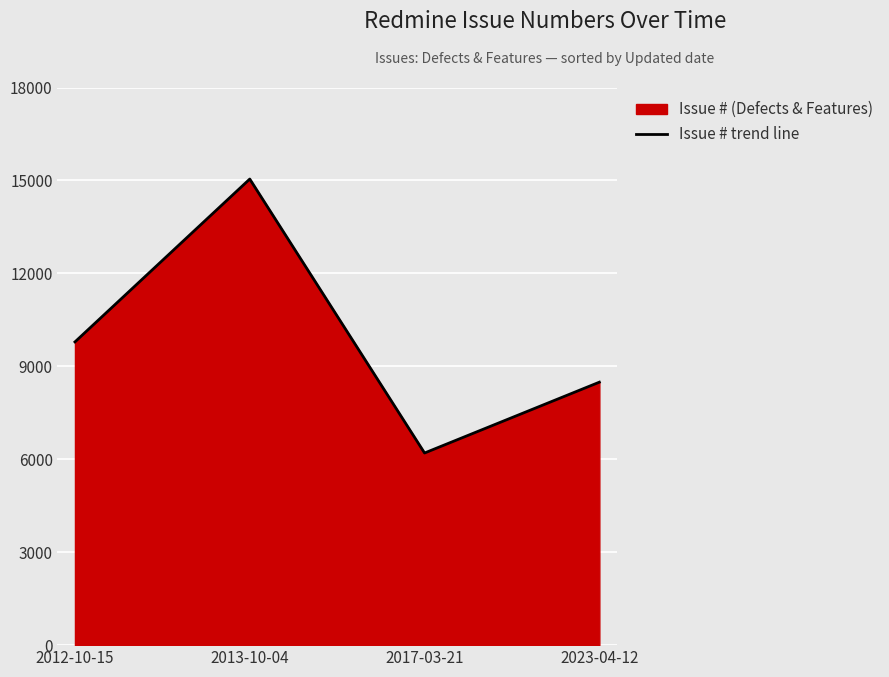

What is the sum of the values at 2017-03-21 and 2013-10-04?

21247